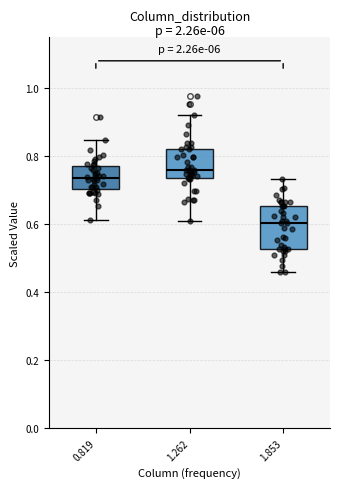

Which box is the tallest, from its lower edge to its upper edge?

1.853